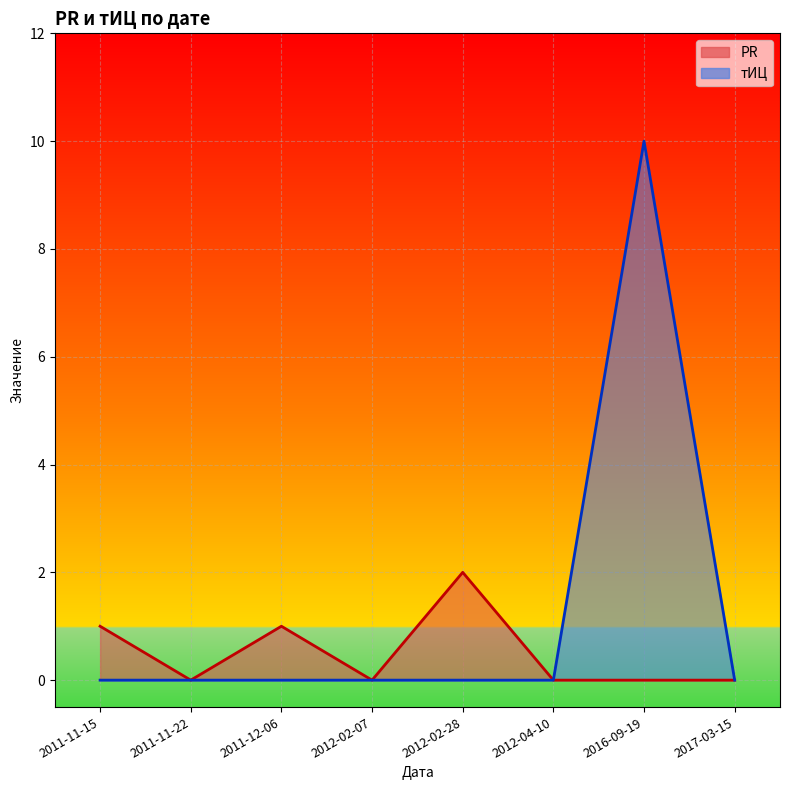

The PR series shows 2 at 2011-12-06. True or false?

False